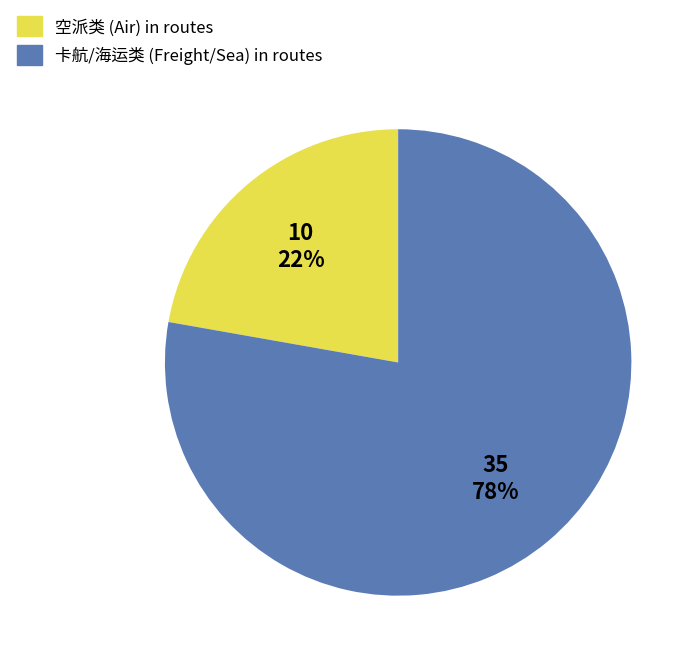

Does any single category account for the majority?

Yes